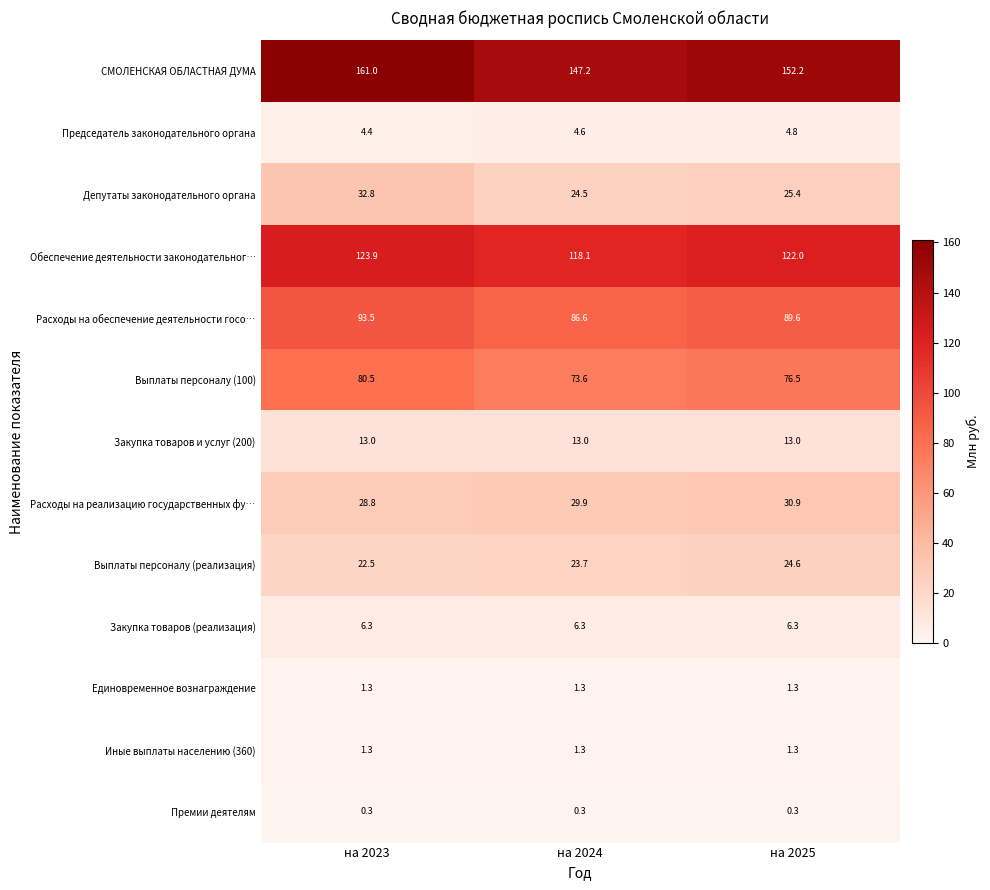

At which label is Председатель законодательного органа closest to 4?

на 2023